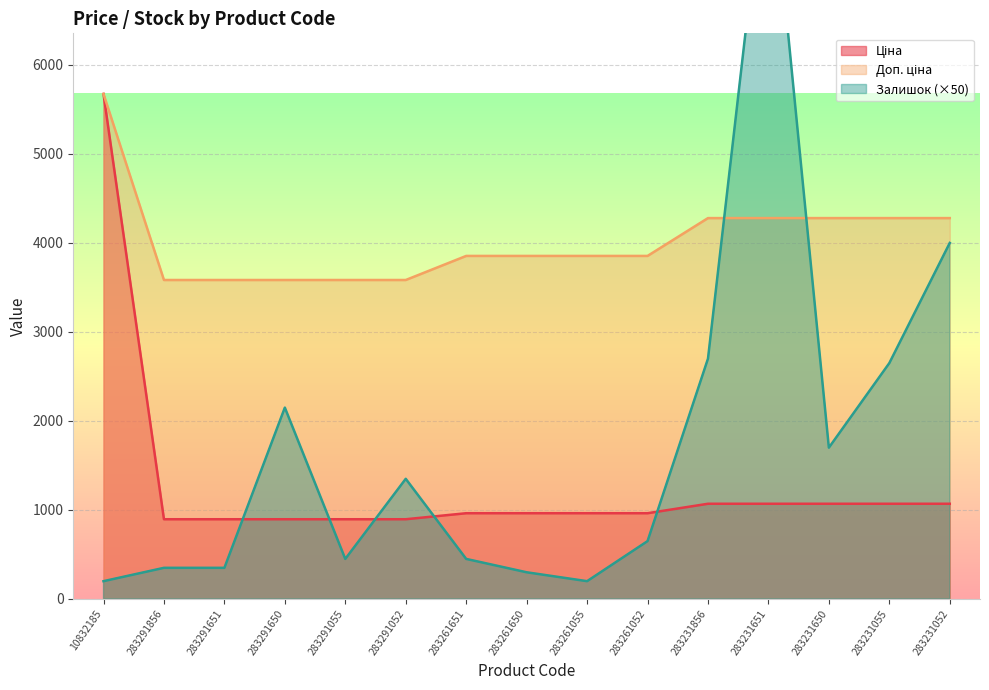

True or false: Доп. ціна and Ціна cross at least once.

False